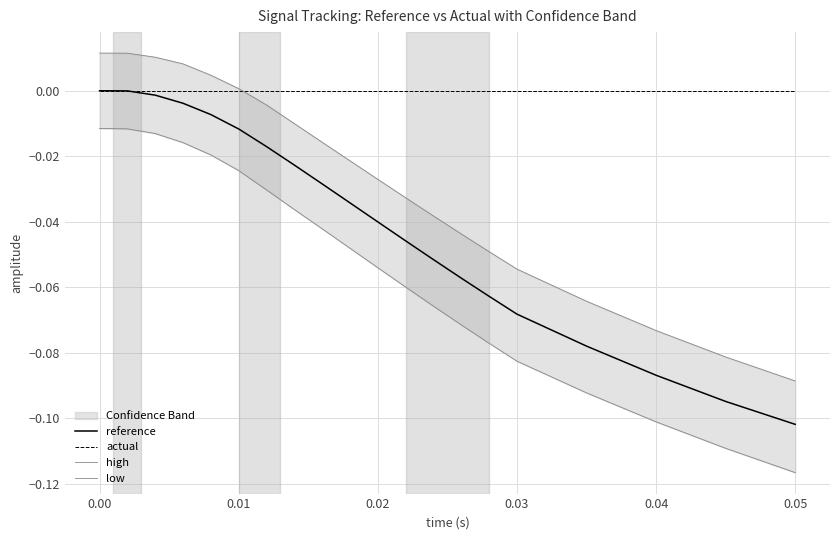

Is it true that reference equals 0.0 at 0.00?

True